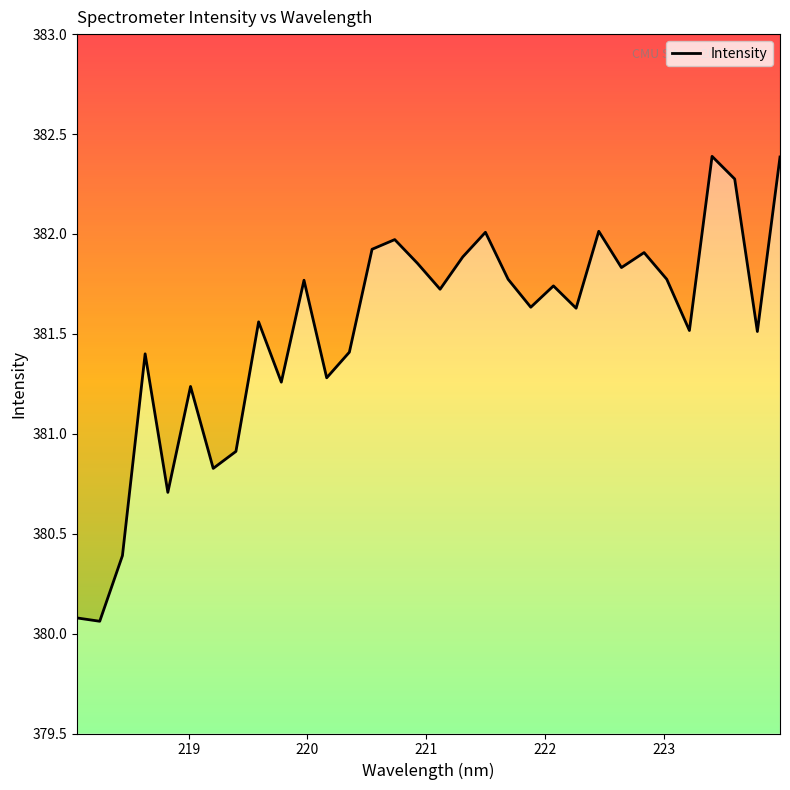

What is the difference between the maximum and minimum values?

2.3